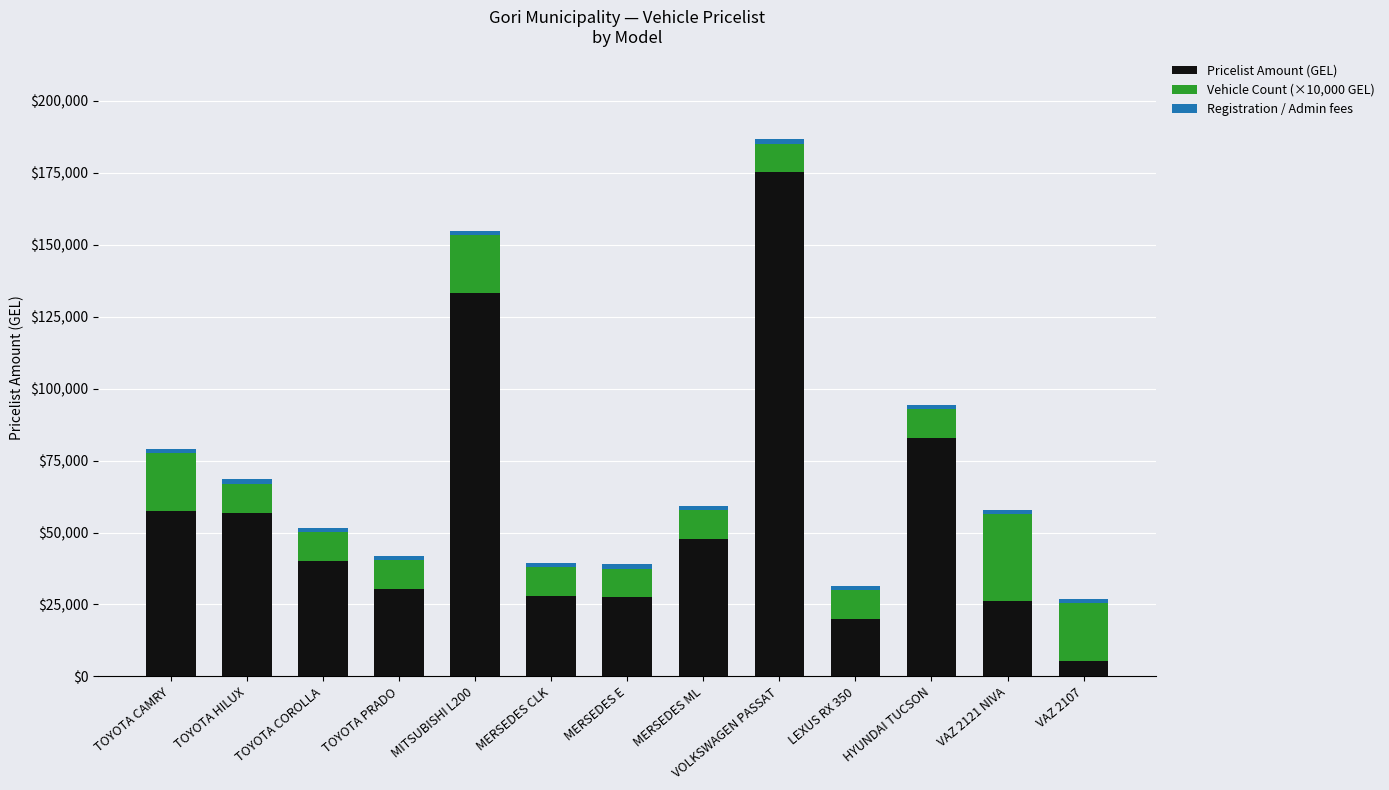

At which category is the sum across all series the highest?

VOLKSWAGEN PASSAT